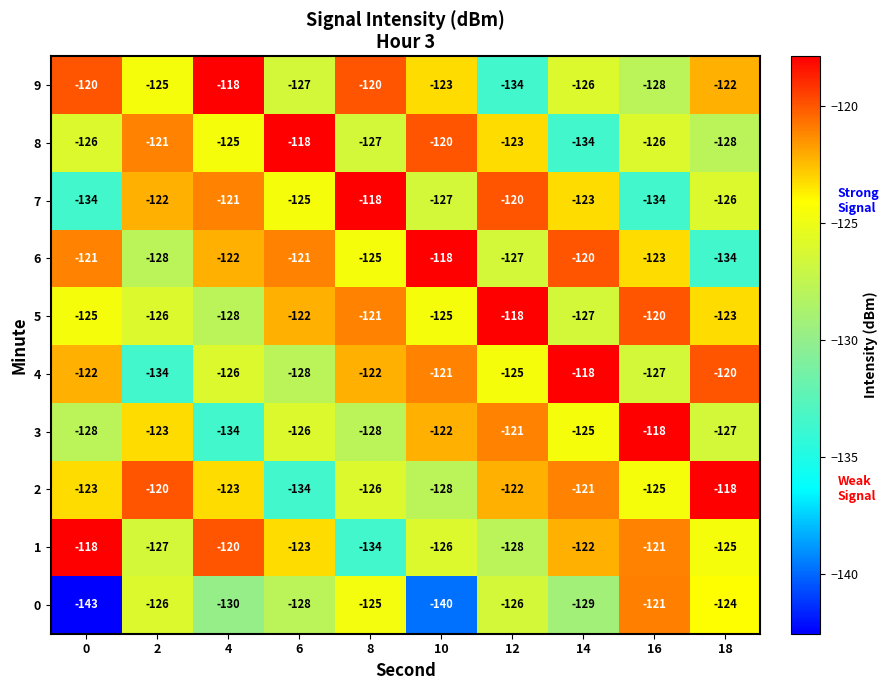

Where is 0 nearest to the value -132?

4